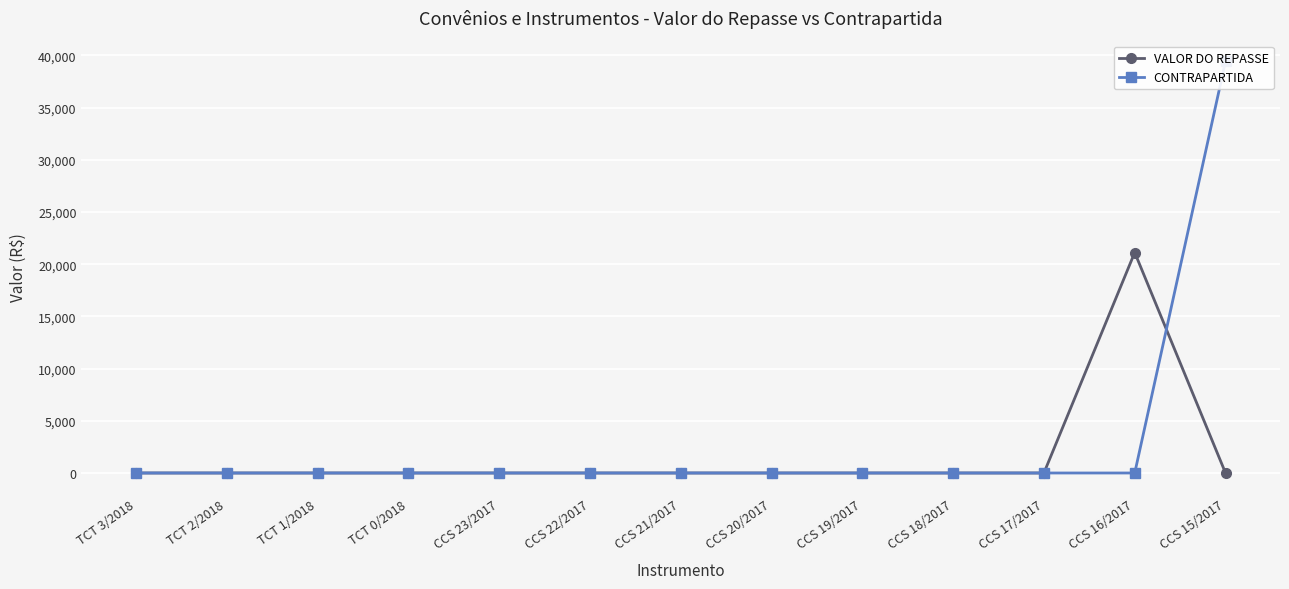

What is the average value of the CONTRAPARTIDA series?

3034.2